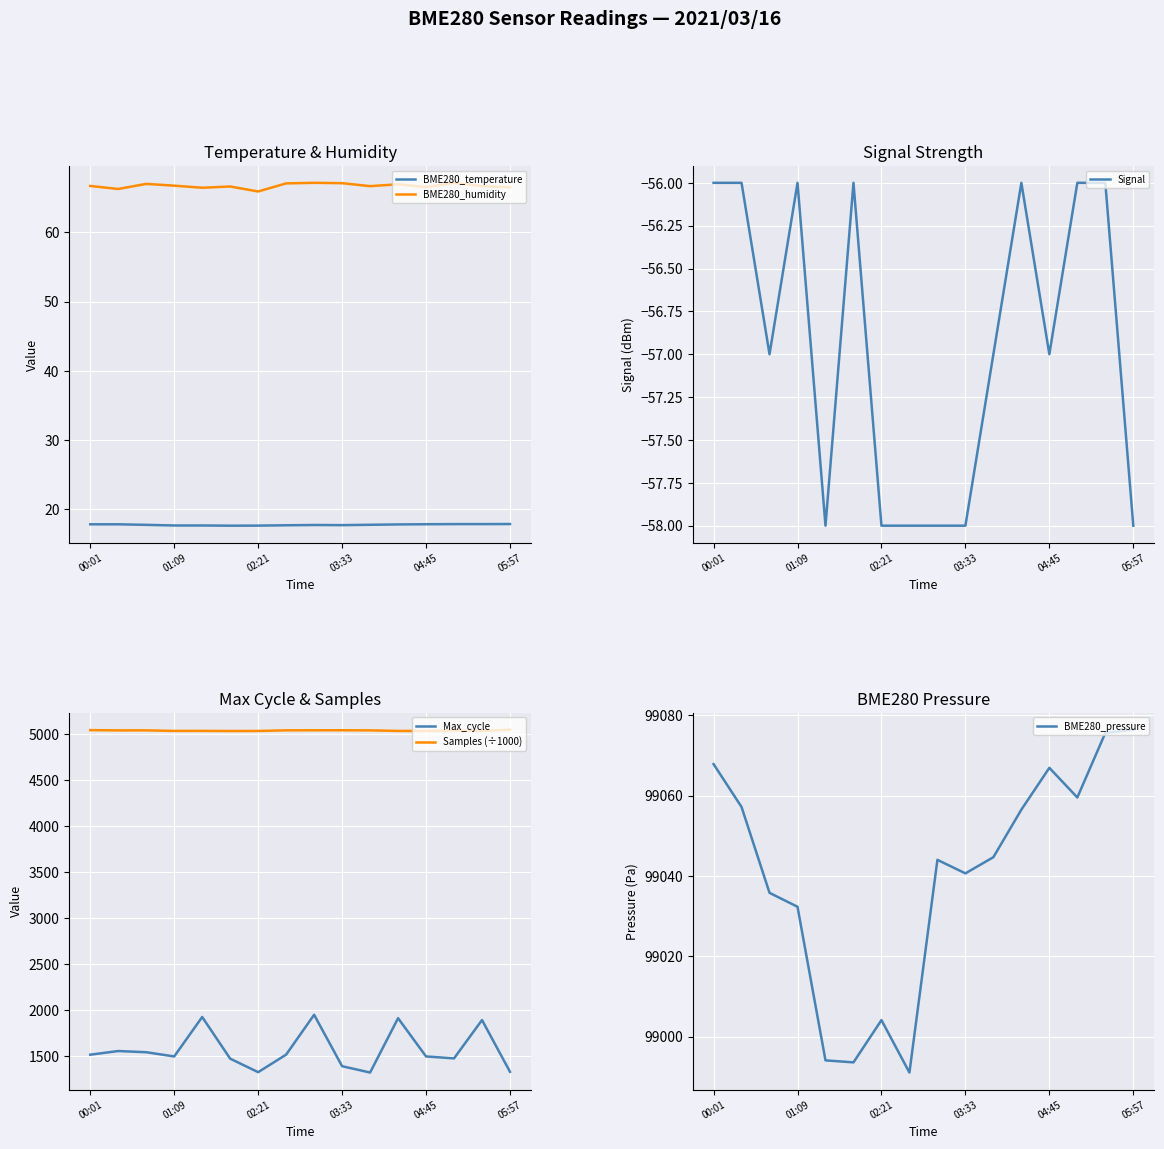

Reading left to right, list all the values displayed in this chart.

BME280_temperature: 17.8	17.8	17.7	17.6	17.6	17.6	17.6	17.7	17.7	17.7	17.8	17.8	17.8	17.9	17.9	17.9
BME280_humidity: 66.7	66.3	67.0	66.8	66.5	66.6	65.9	67.1	67.2	67.1	66.7	67.0	66.5	67.2	66.7	66.5
Signal: -56.0	-56.0	-57.0	-56.0	-58.0	-56.0	-58.0	-58.0	-58.0	-58.0	-57.0	-56.0	-57.0	-56.0	-56.0	-58.0
Max_cycle: 1513.0	1553.0	1540.0	1494.0	1923.0	1470.0	1323.0	1514.0	1947.0	1388.0	1319.0	1910.0	1494.0	1473.0	1890.0	1327.0
Samples (÷1000): 5042.6	5039.7	5040.1	5033.8	5034.1	5032.8	5033.4	5040.3	5040.9	5041.1	5039.9	5033.8	5033.3	5038.8	5034.5	5047.3
BME280_pressure: 99067.8	99057.2	99035.8	99032.3	98994.1	98993.6	99004.1	98991.0	99044.0	99040.6	99044.7	99056.5	99066.9	99059.5	99075.6	99076.4